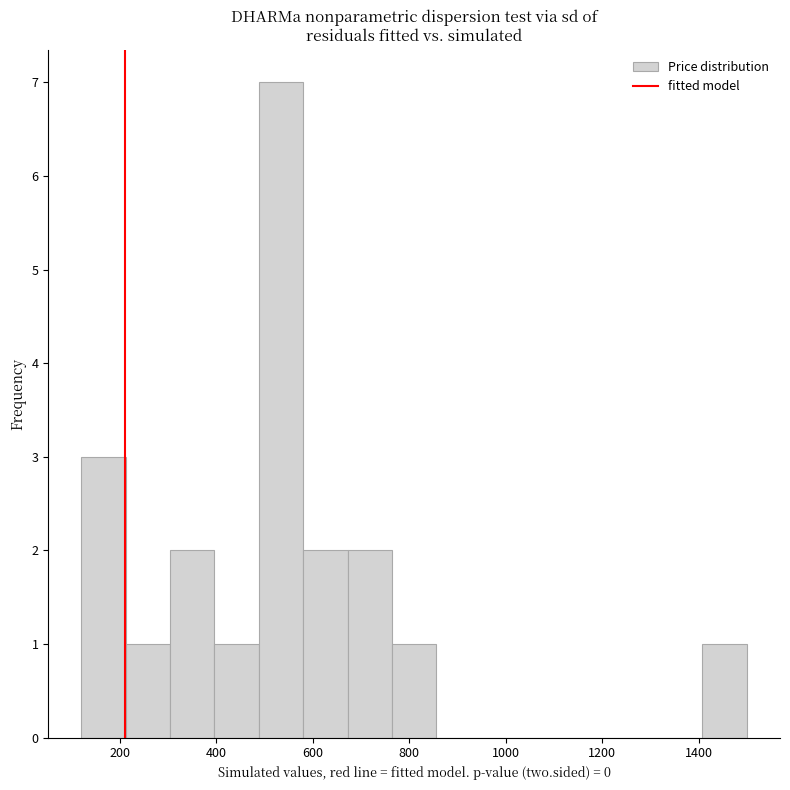

Reading left to right, transcribe this chart: for each bar, give the range it covers on the x-axis and its height. Neither the bar edges nor the heights are printed on the chart, so give them approximately, as read against the axes.

120 to 212: 3
212 to 304: 1
304 to 396: 2
396 to 488: 1
488 to 580: 7
580 to 672: 2
672 to 764: 2
764 to 856: 1
856 to 948: 0
948 to 1040: 0
1040 to 1132: 0
1132 to 1224: 0
1224 to 1316: 0
1316 to 1408: 0
1408 to 1500: 1